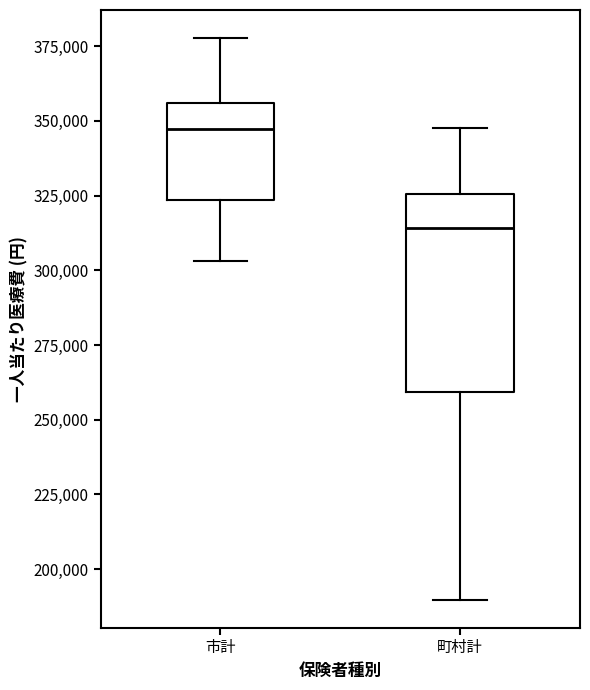

Reading left to right, read every box against the y-axis: the position of its median line, the range the box covers, and the ends of its whiskers. The values are not printed on the chart, so give them approximately, as read against the axis.

市計: median 345000, box 325000 to 355000, whiskers 305000 to 380000
町村計: median 315000, box 260000 to 325000, whiskers 190000 to 350000